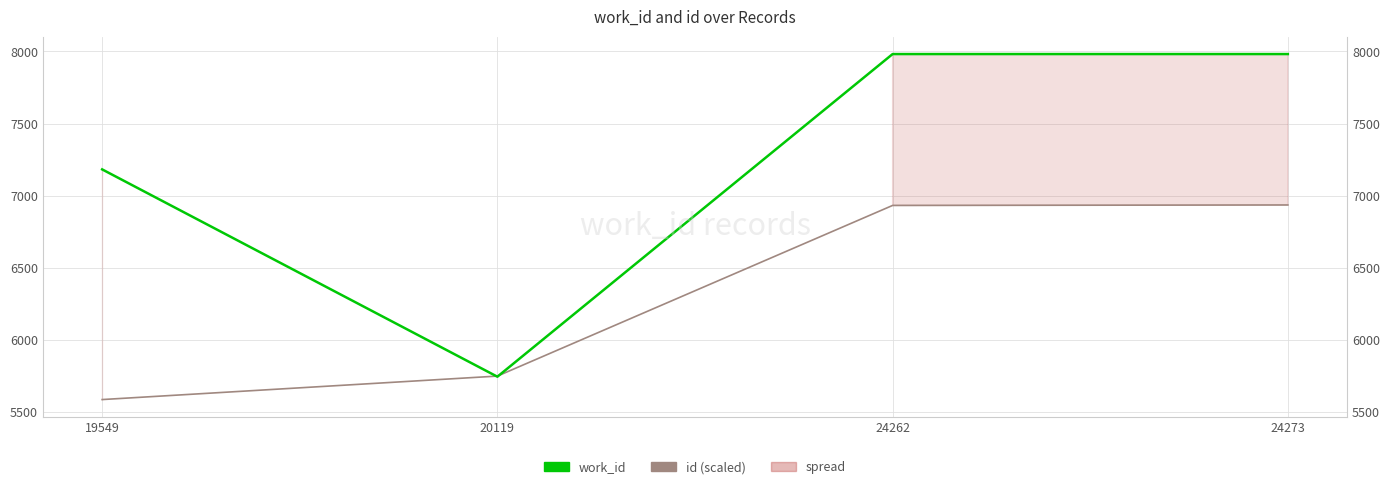

True or false: id (scaled) has a value of 8212.4 at 19549.

False